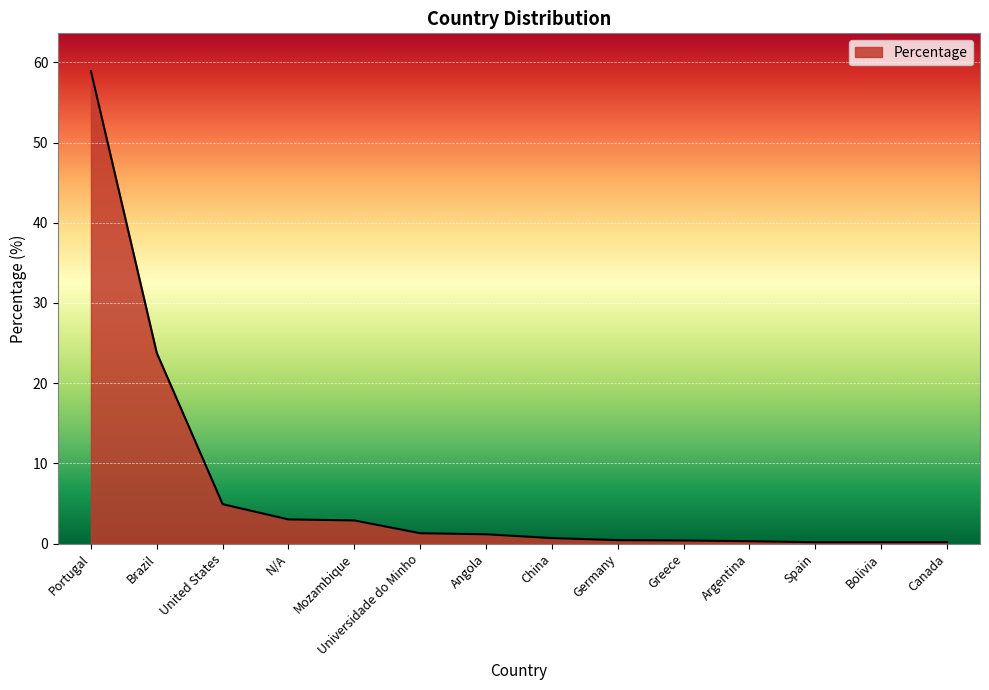

The chart shows a value of 4.9 at United States. True or false?

True